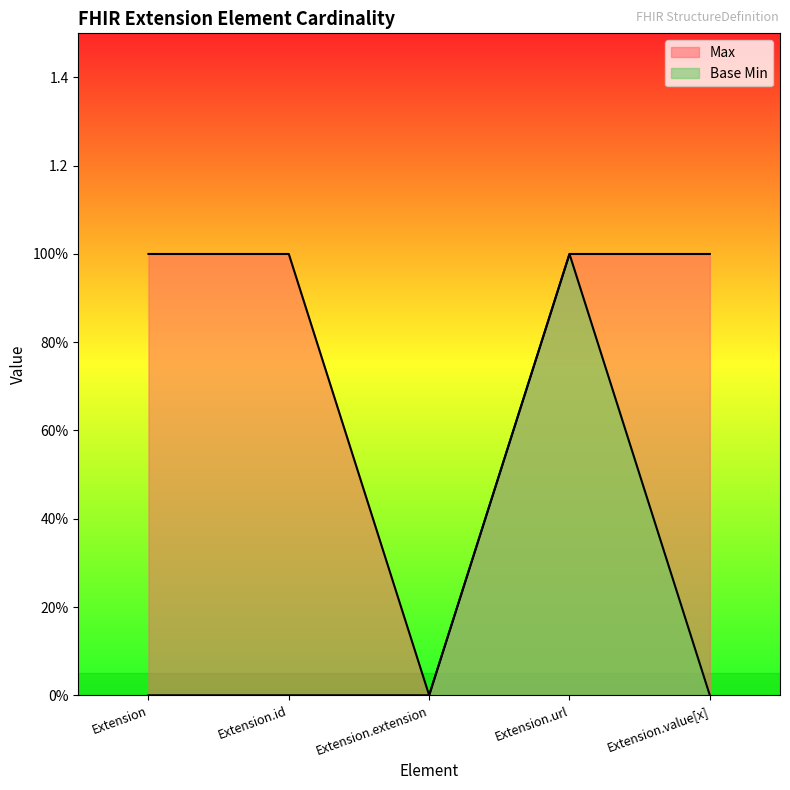

True or false: Max and Base Min intersect in this chart.

False